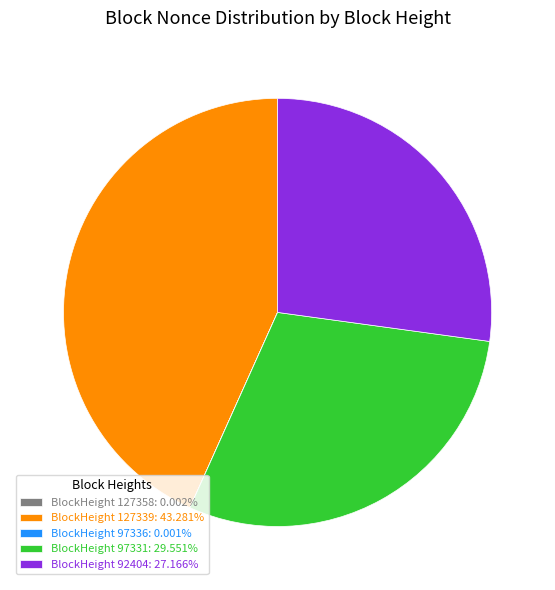

Does any single category account for the majority?

No